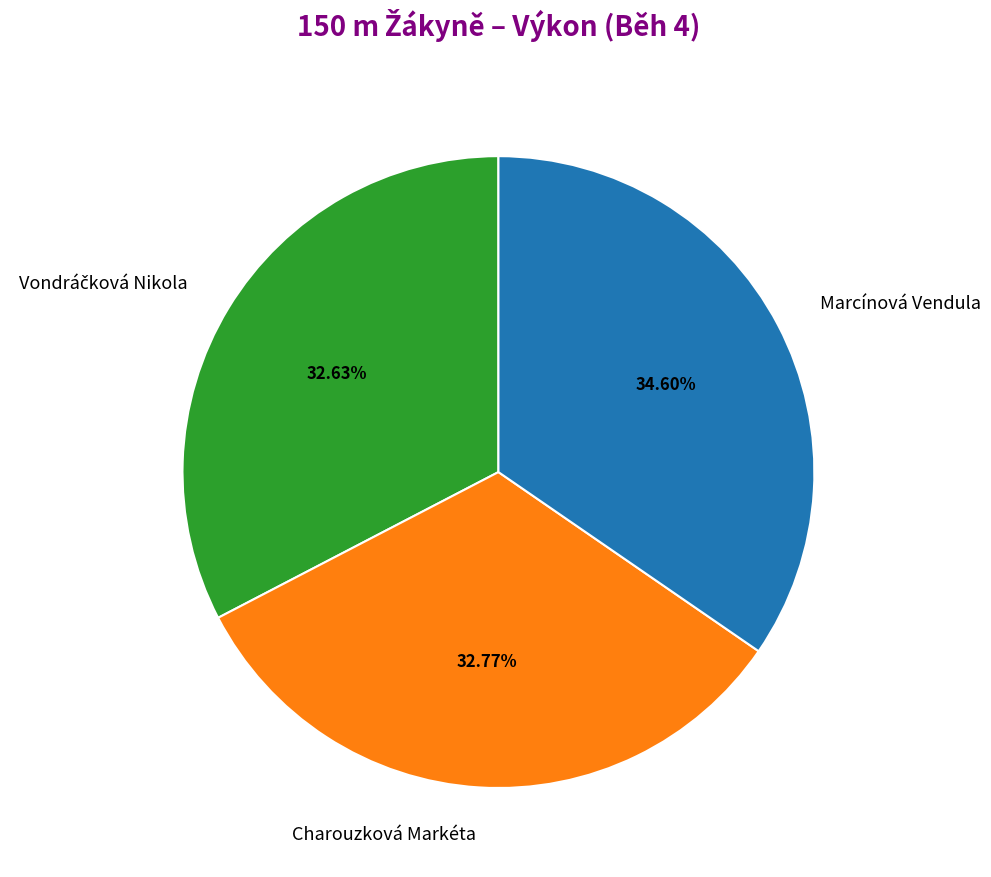

Does any single category account for the majority?

No